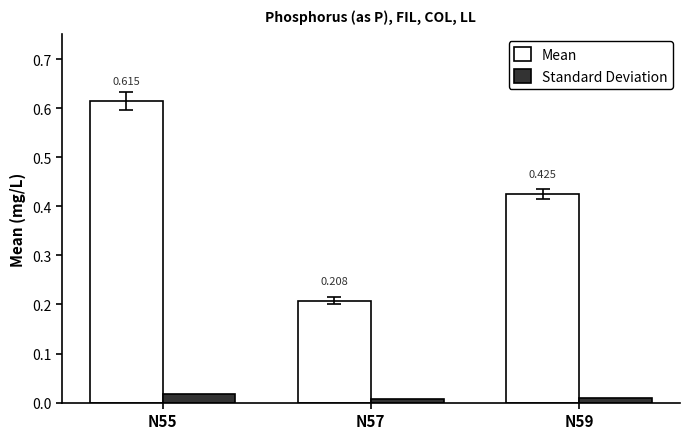

How many bars are there in each group?

2